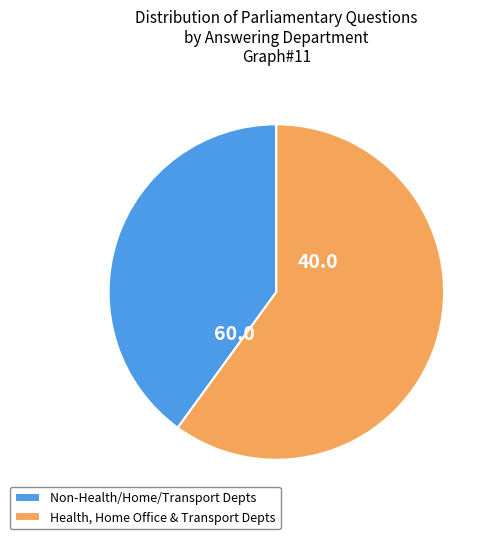

Which category has the biggest portion of the pie?

Health, Home Office & Transport Depts